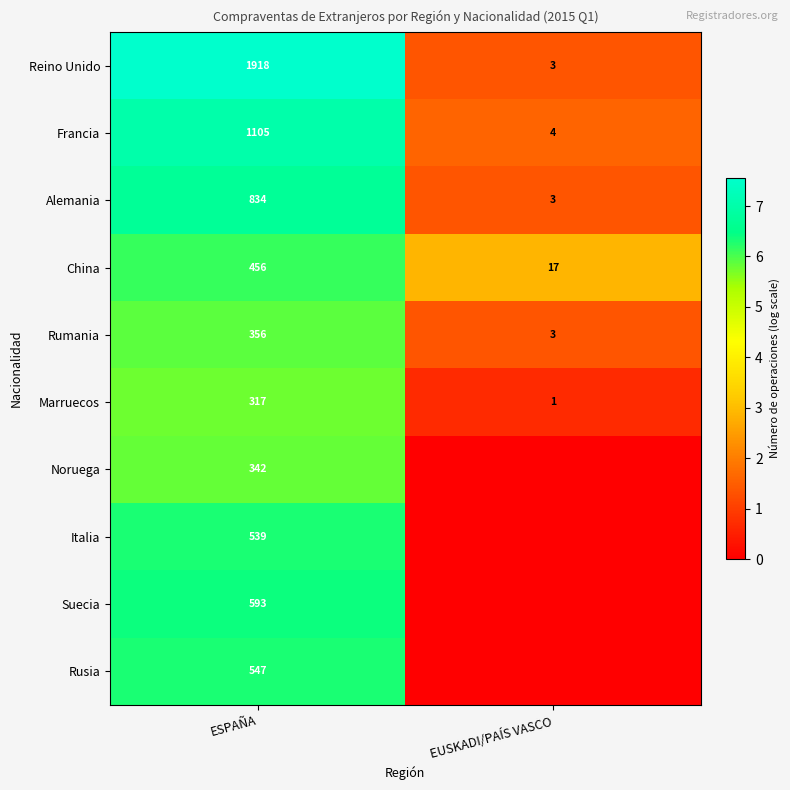

What is the total value across all series at EUSKADI/PAÍS VASCO?

9.4